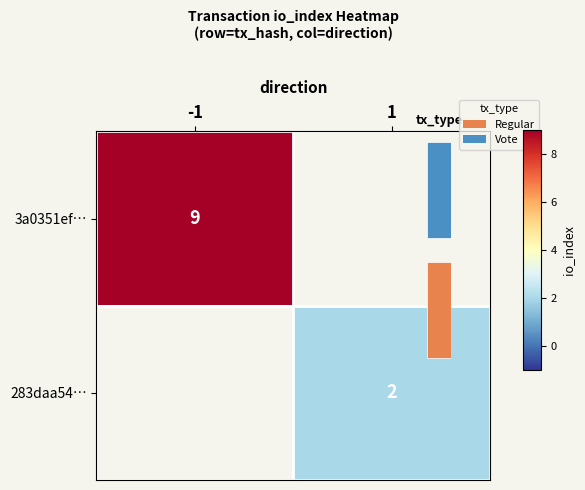

True or false: 283daa54… has a value of 1.1 at 1.

False